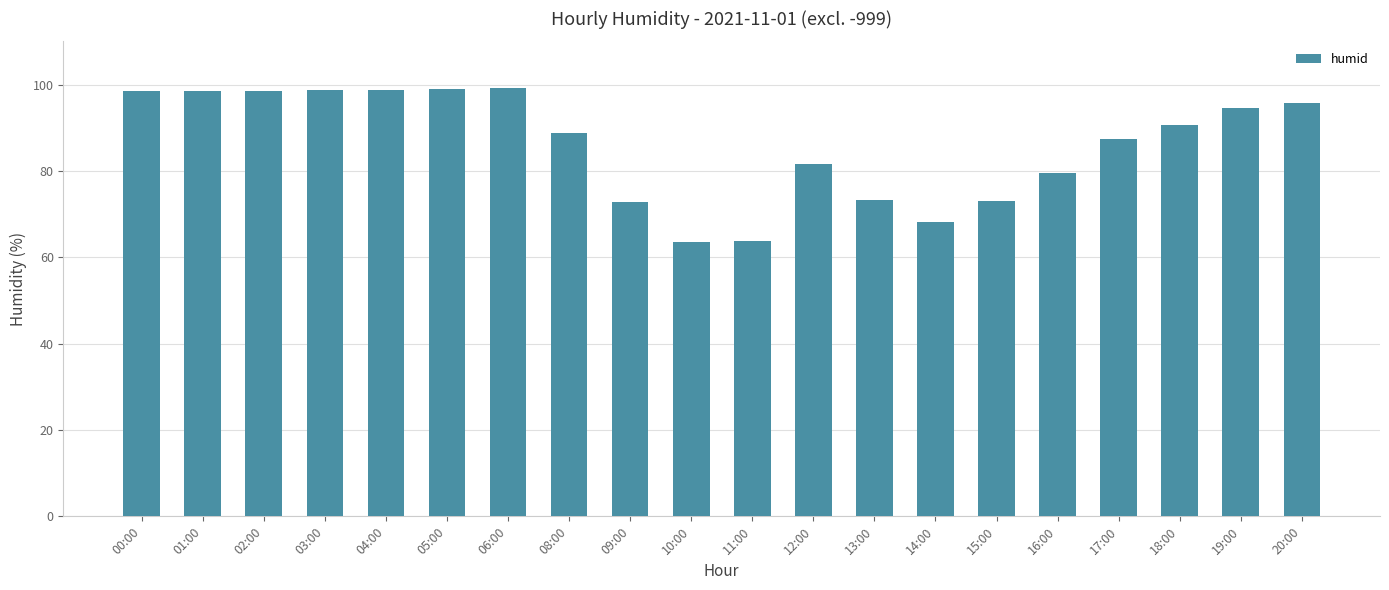

What is the label of the 3rd bar from the left?

02:00